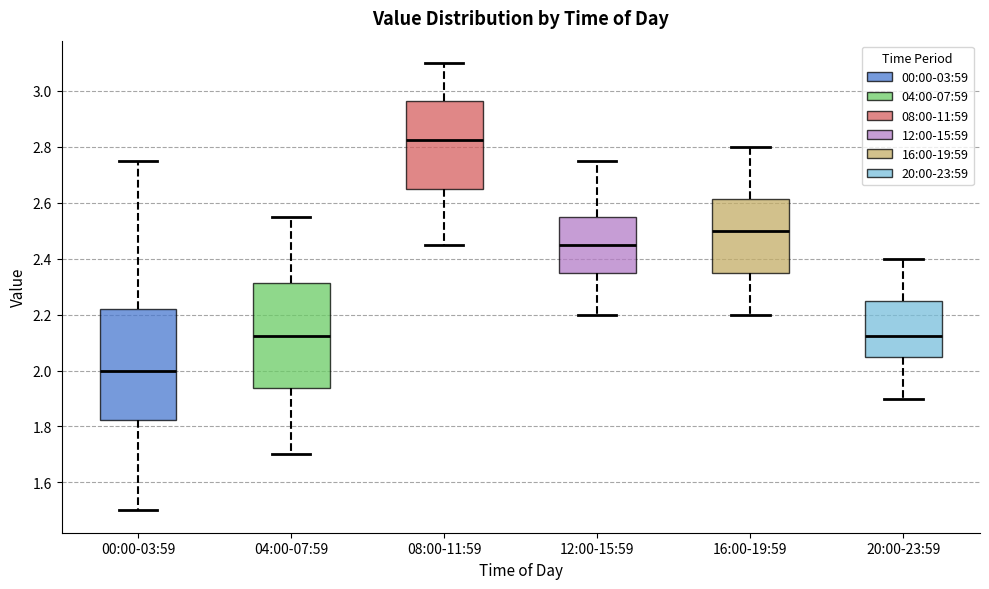

Reading left to right, read every box against the y-axis: the position of its median line, the range the box covers, and the ends of its whiskers. The values are not printed on the chart, so give them approximately, as read against the axis.

00:00-03:59: median 2.00, box 1.82 to 2.22, whiskers 1.50 to 2.76
04:00-07:59: median 2.12, box 1.94 to 2.32, whiskers 1.70 to 2.56
08:00-11:59: median 2.82, box 2.66 to 2.96, whiskers 2.46 to 3.10
12:00-15:59: median 2.46, box 2.36 to 2.56, whiskers 2.20 to 2.76
16:00-19:59: median 2.50, box 2.36 to 2.62, whiskers 2.20 to 2.80
20:00-23:59: median 2.12, box 2.06 to 2.26, whiskers 1.90 to 2.40